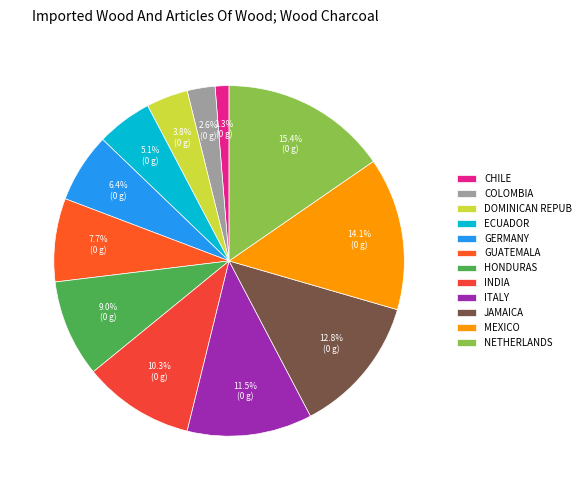

How many segments does this pie chart have?

12